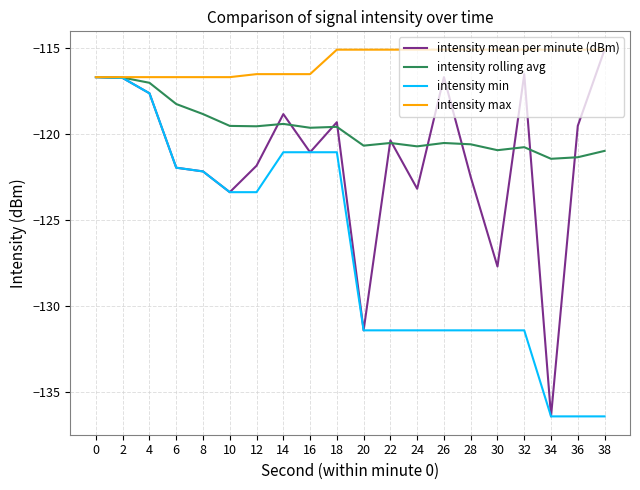

At 30, list the series in order from smallest to largest.

intensity min, intensity mean per minute (dBm), intensity rolling avg, intensity max